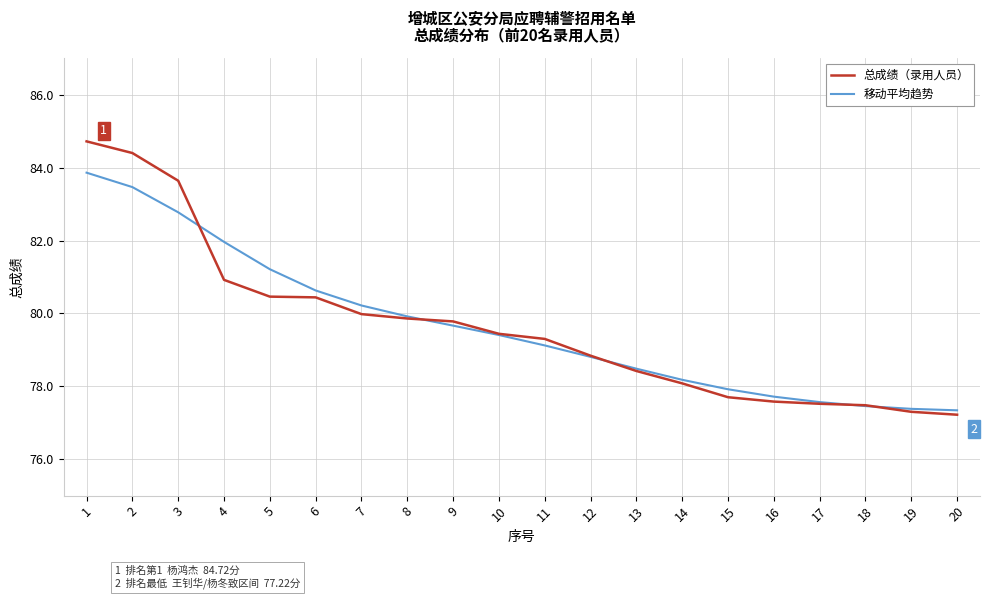

What is the total value across all series at 3?

166.4